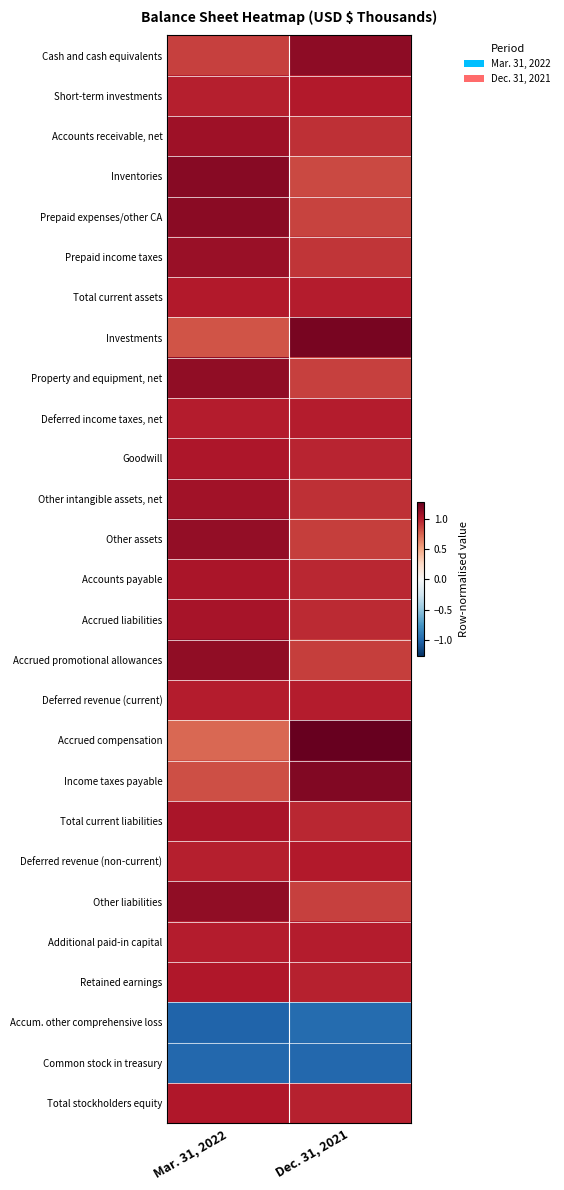

At which category is the sum across all series the highest?

Mar. 31, 2022